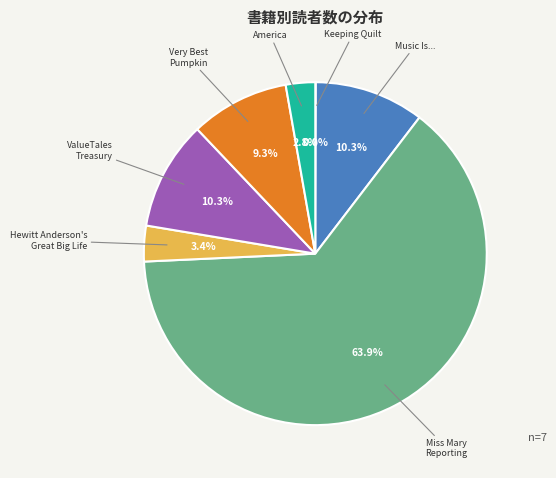

To the nearest percent, what is the average slice percentage?

14%